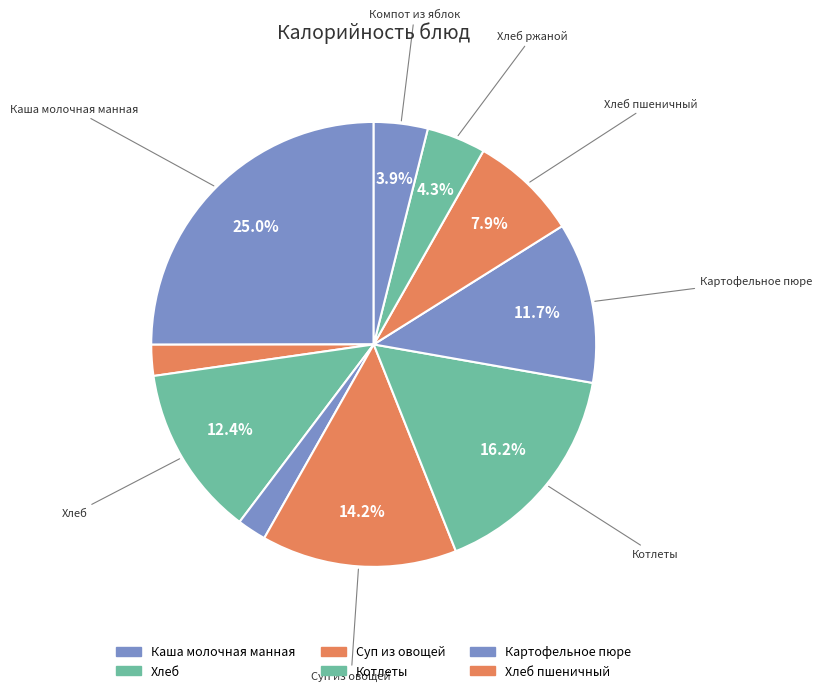

How many slices are in this pie chart?

10